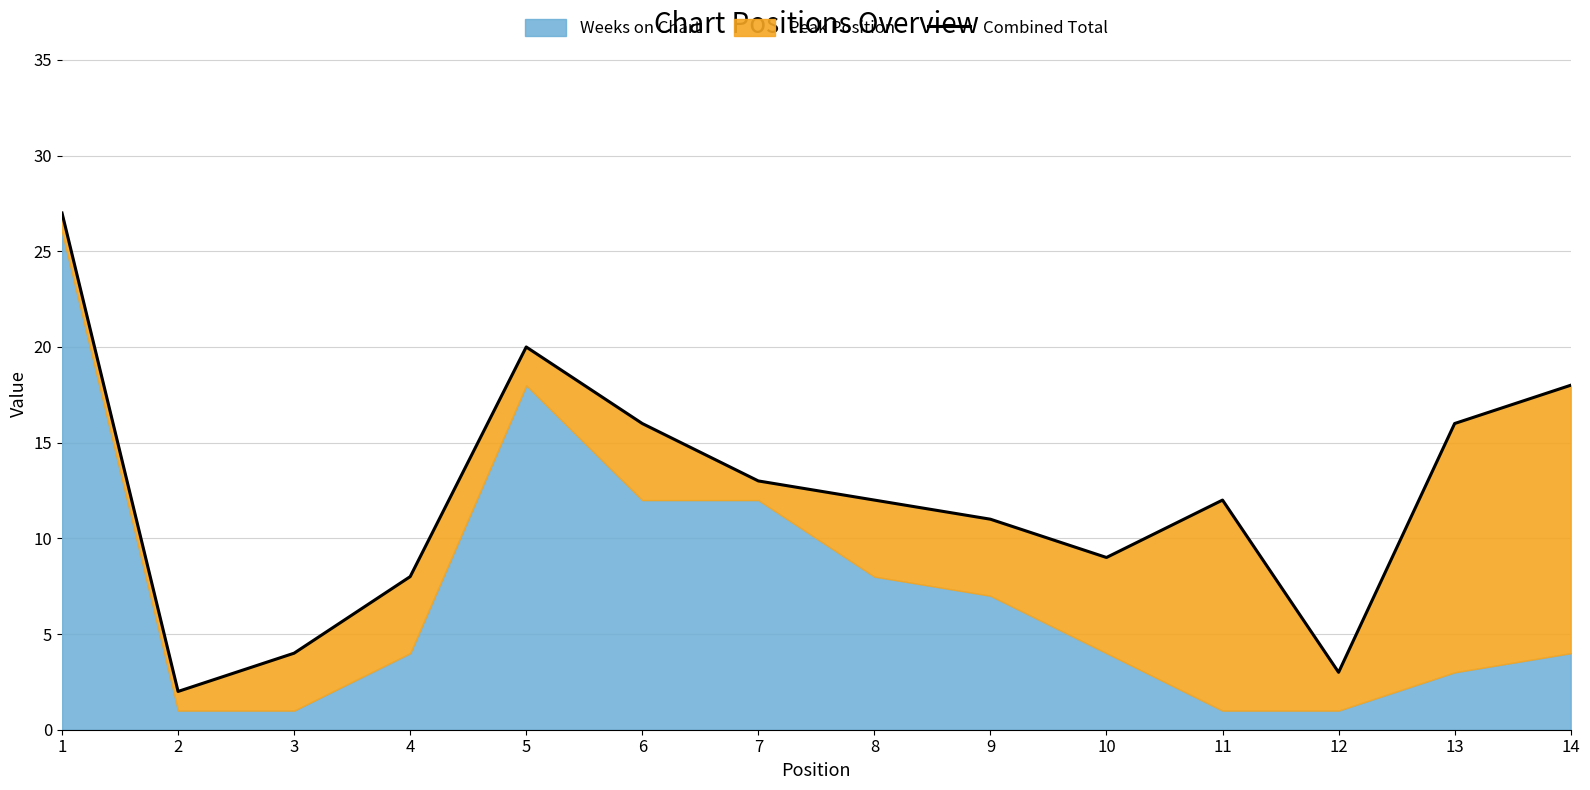

Is it true that the value at 8 is 12?

True